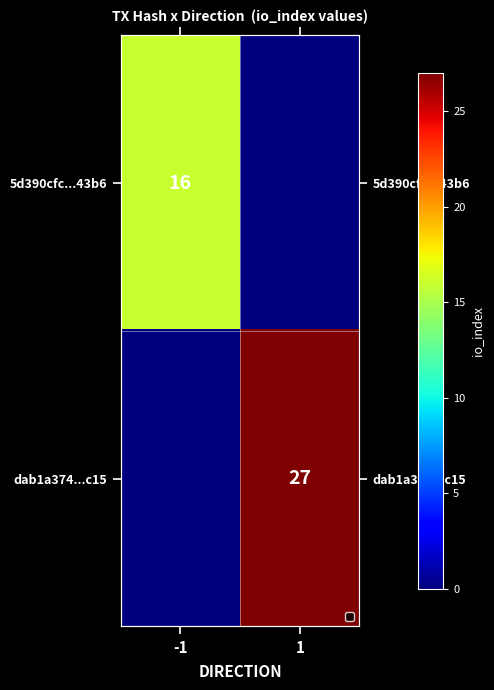

What is the average value of the dab1a374...c15 series?

14